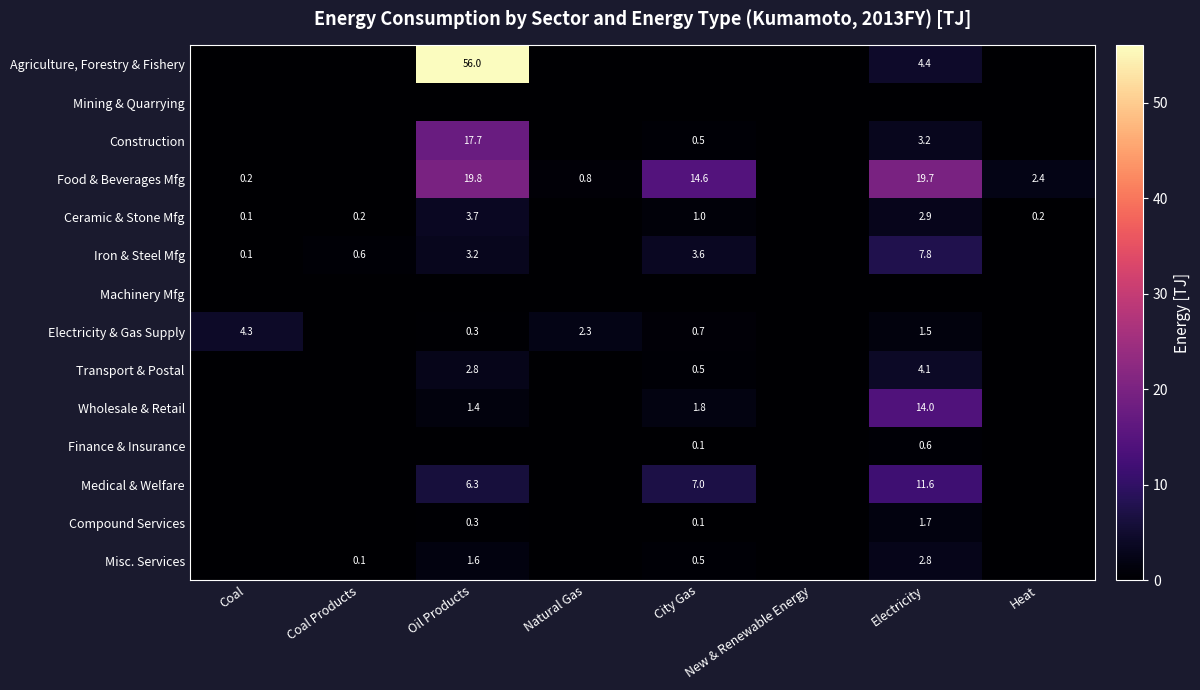

The Misc. Services series shows 2.8 at Electricity. True or false?

True